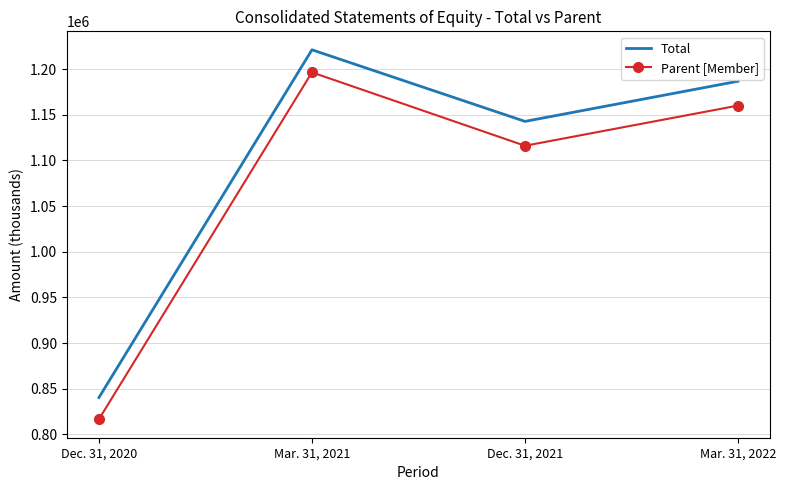

True or false: Total and Parent [Member] cross at least once.

False